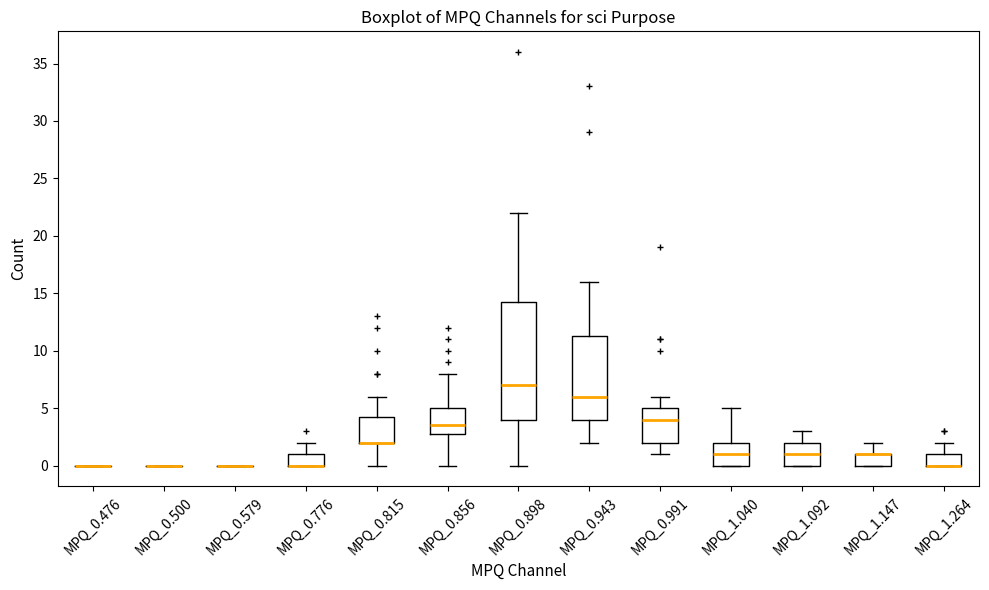

Reading left to right, read every box against the y-axis: the position of its median line, the range the box covers, and the ends of its whiskers. The values are not printed on the chart, so give them approximately, as read against the axis.

MPQ_0.476: box collapsed to a line at 0.0, whiskers 0.0 to 0.0
MPQ_0.500: box collapsed to a line at 0.0, whiskers 0.0 to 0.0
MPQ_0.579: box collapsed to a line at 0.0, whiskers 0.0 to 0.0
MPQ_0.776: median 0.0 (drawn on the box's lower edge), box 0.0 to 1.0, whiskers 0.0 to 2.0
MPQ_0.815: median 2.0 (drawn on the box's lower edge), box 2.0 to 4.5, whiskers 0.0 to 6.0
MPQ_0.856: median 3.5, box 3.0 to 5.0, whiskers 0.0 to 8.0
MPQ_0.898: median 7.0, box 4.0 to 14.5, whiskers 0.0 to 22.0
MPQ_0.943: median 6.0, box 4.0 to 11.5, whiskers 2.0 to 16.0
MPQ_0.991: median 4.0, box 2.0 to 5.0, whiskers 1.0 to 6.0
MPQ_1.040: median 1.0, box 0.0 to 2.0, whiskers 0.0 to 5.0
MPQ_1.092: median 1.0, box 0.0 to 2.0, whiskers 0.0 to 3.0
MPQ_1.147: median 1.0 (drawn on the box's upper edge), box 0.0 to 1.0, whiskers 0.0 to 2.0
MPQ_1.264: median 0.0 (drawn on the box's lower edge), box 0.0 to 1.0, whiskers 0.0 to 2.0